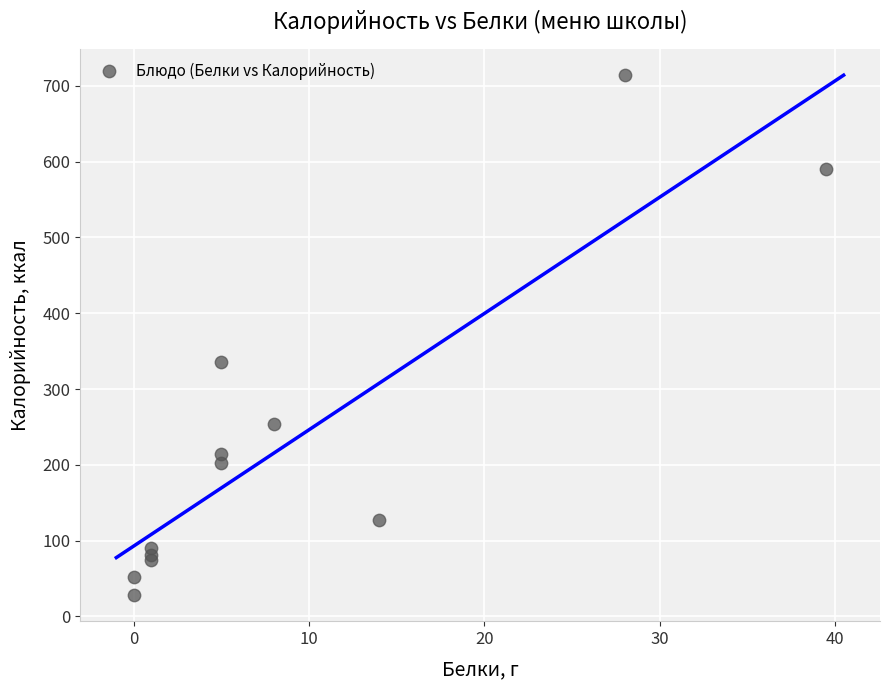

What Y value in the scatter plot is closest to 371?

336.0